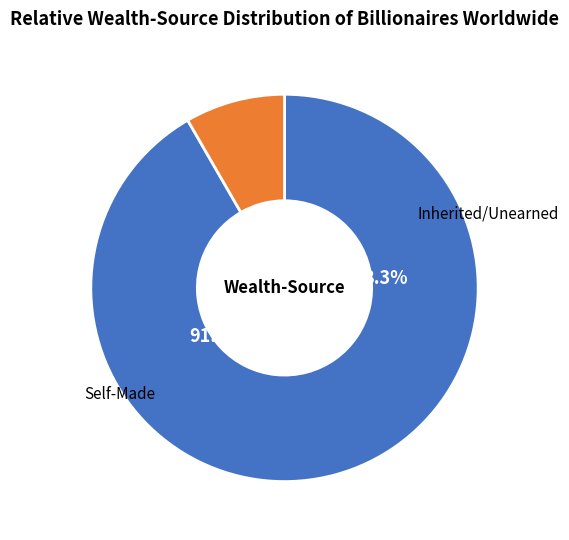

What is the change in value from 7 to 8?

+1